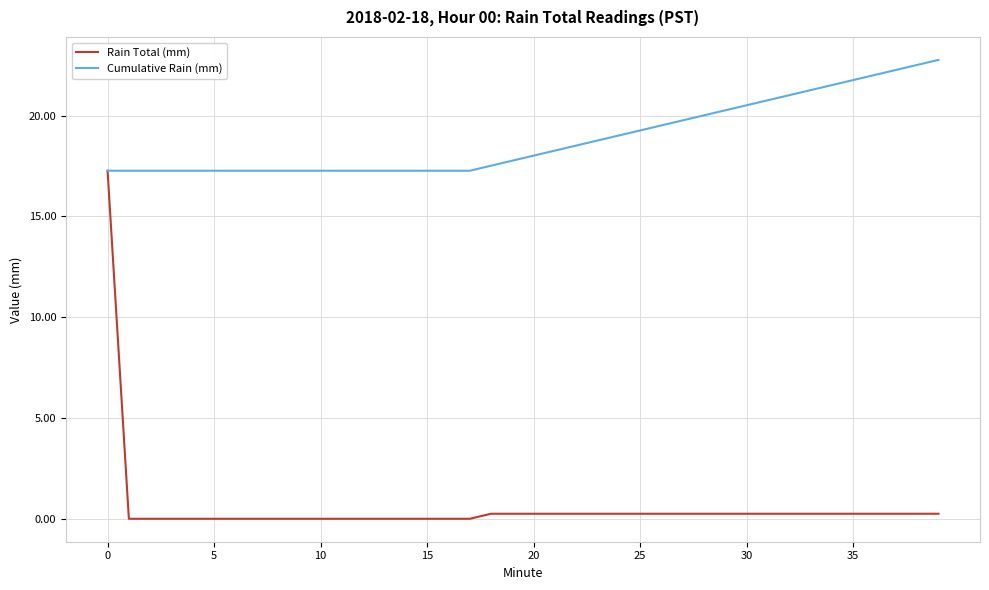

Which series has the largest total across all categories?

Cumulative Rain (mm)